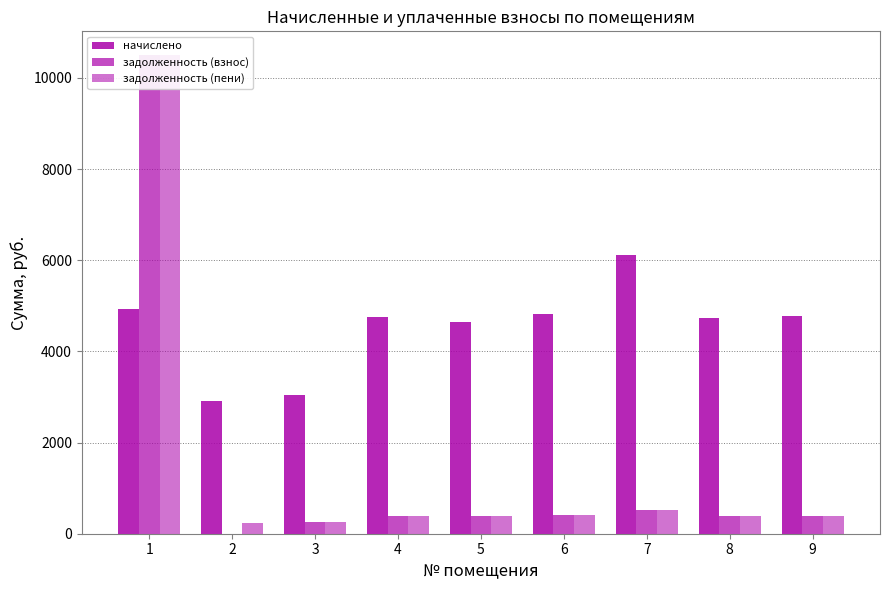

Which series has the widest spread of values?

задолженность (взнос)